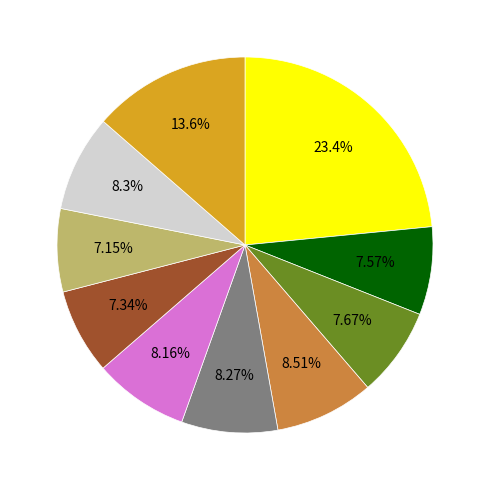

Count the number of slices in the pie.

10